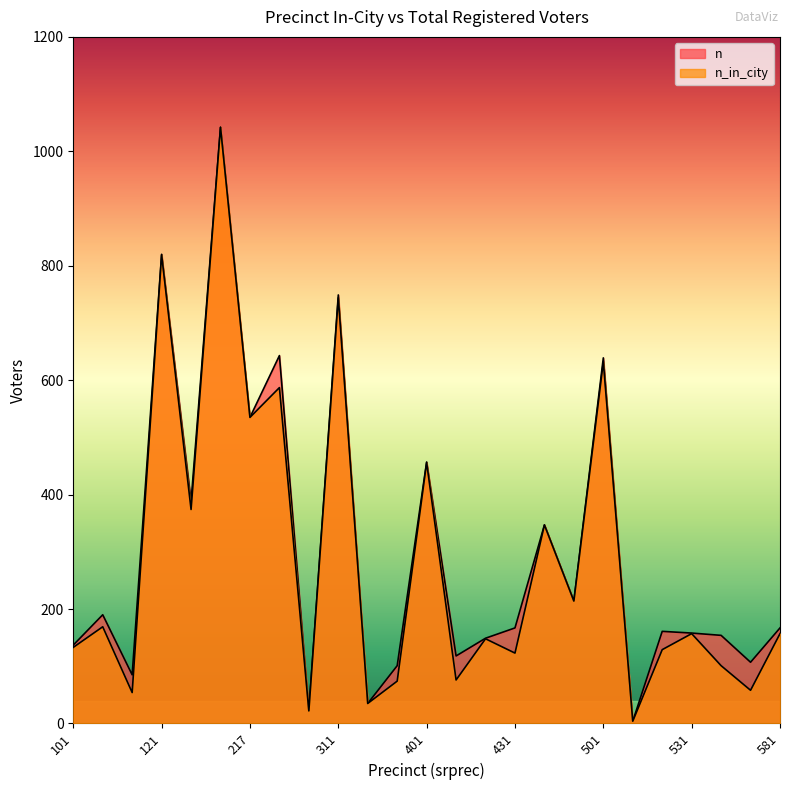

What value does the n_in_city series have at 112?

54